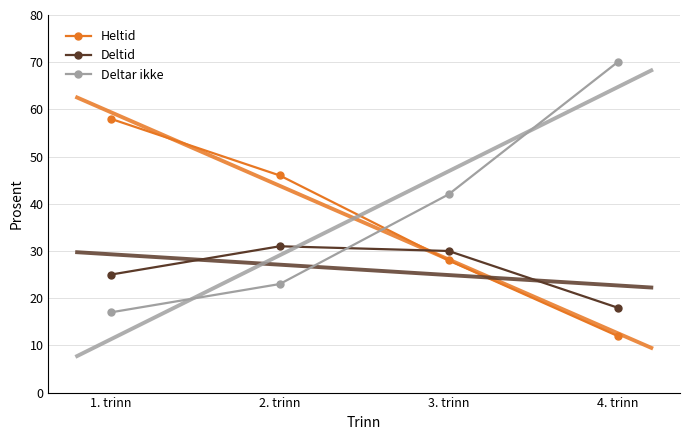

True or false: Deltar ikke has more than 1 interior local peaks.

False